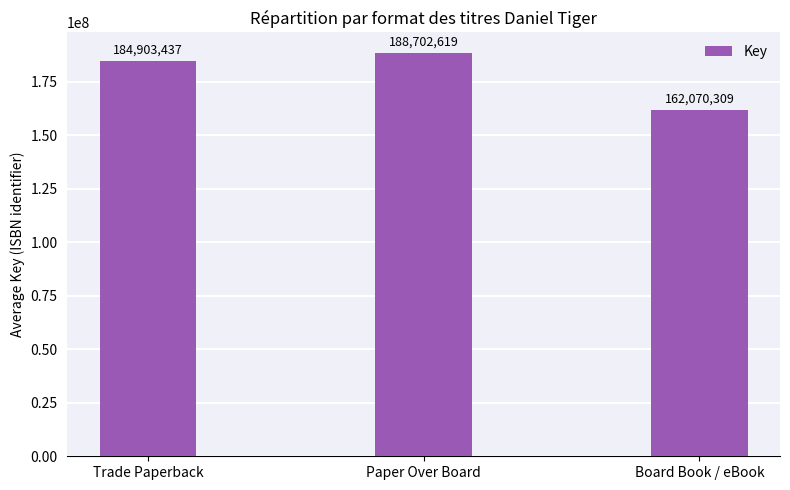

Is it true that the value at Board Book / eBook is 63461430?

False